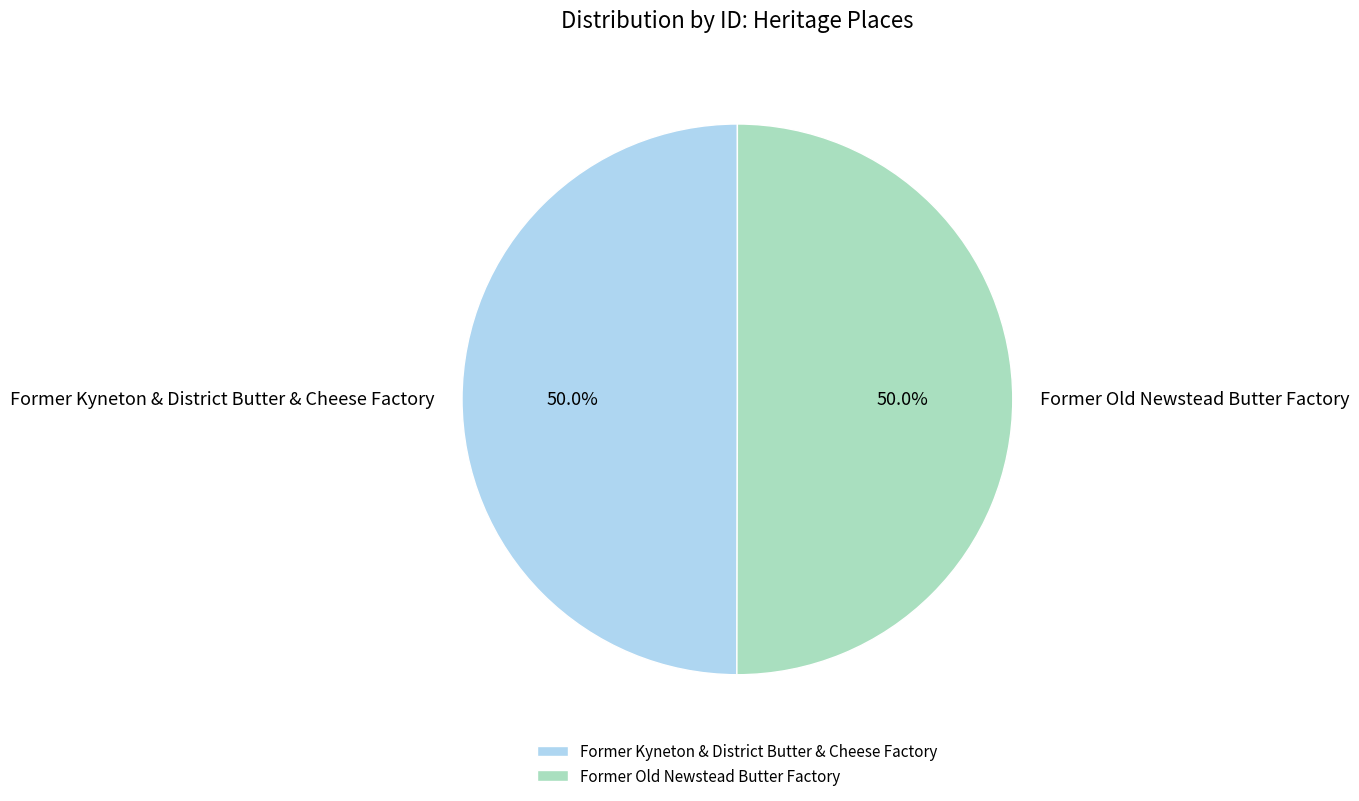

The Former Kyneton & District Butter & Cheese Factory slice represents 50% of the pie. True or false?

True